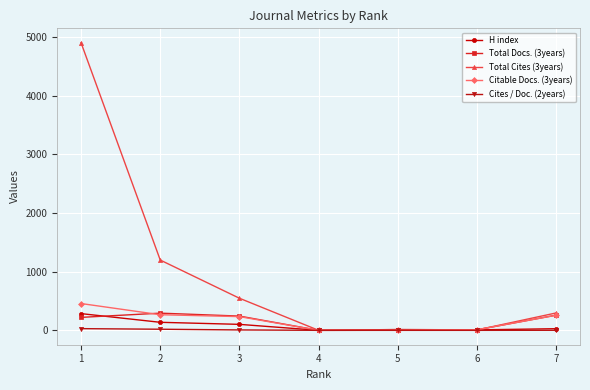

Which series has the largest range (max minus min)?

Total Cites (3years)